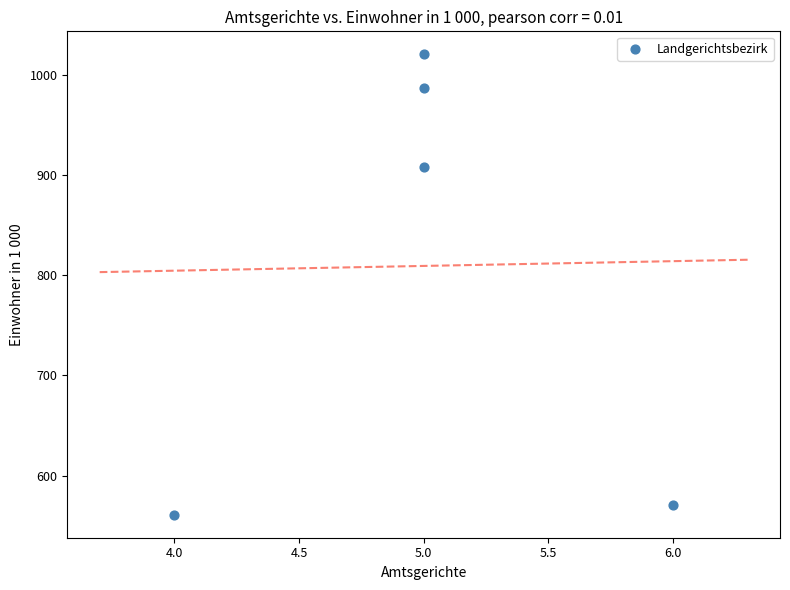

What Y value in the scatter plot is closest to 790?

907.9